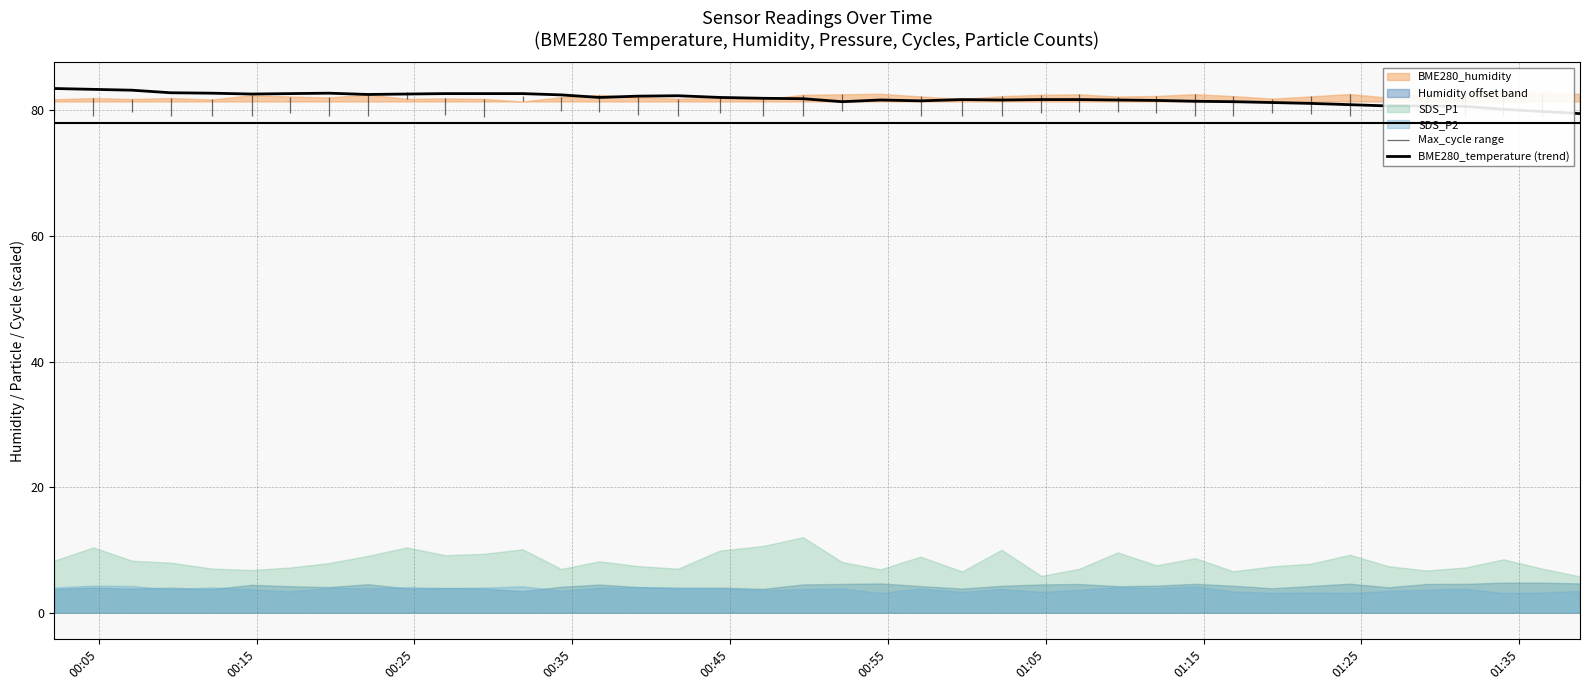

What is the minimum value for BME280_temperature (trend)?

79.5